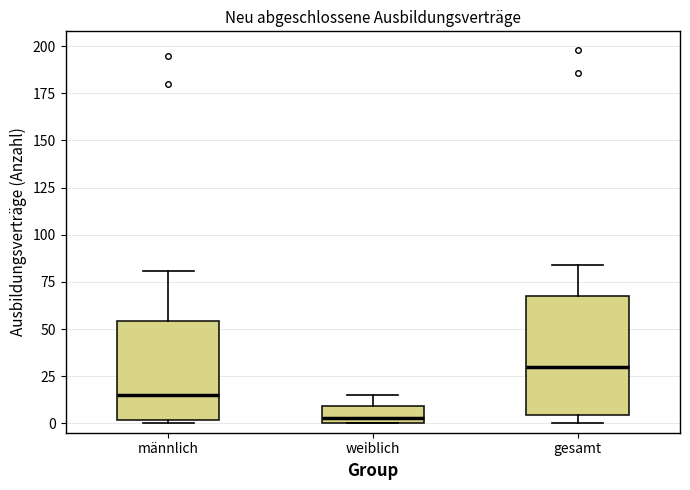

Reading left to right, transcribe this box plot: for each box, give where its median line is, the range the box spans, and where its two whiskers end, as read against the y-axis. The values are not printed on the chart, so give them approximately, as read against the axis.

männlich: median 15, box 0 to 55, whiskers 0 to 80
weiblich: median 5, box 0 to 10, whiskers 0 to 15
gesamt: median 30, box 5 to 70, whiskers 0 to 85